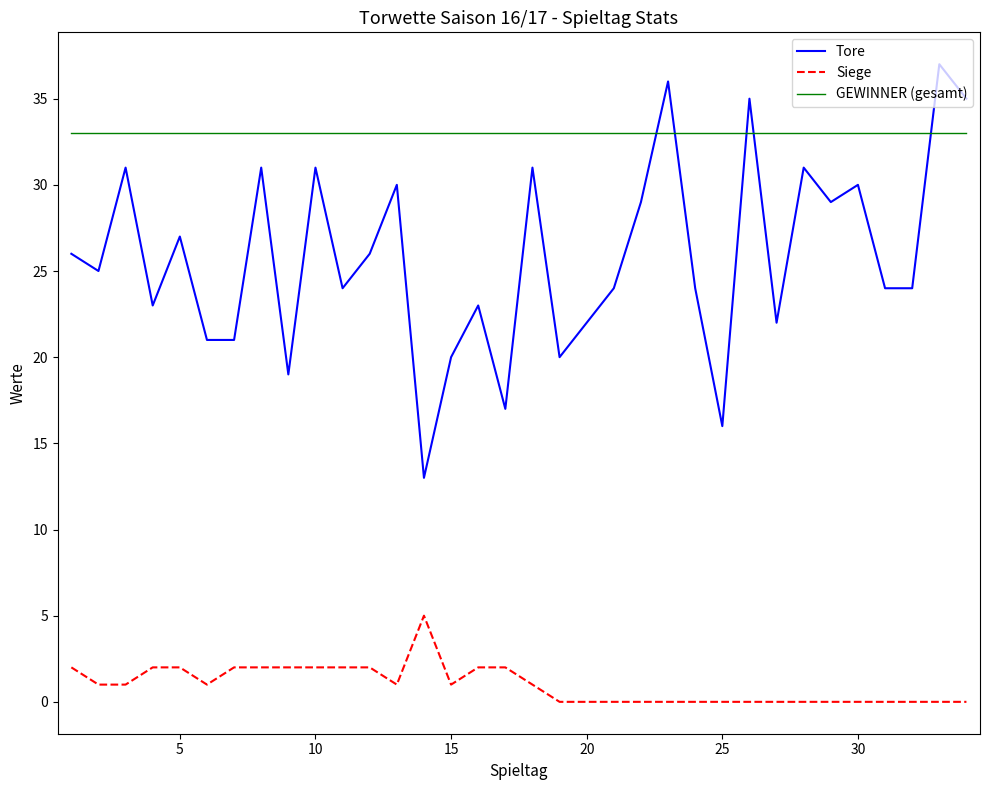

List the series in order of their peak value, lowest first.

Siege, GEWINNER (gesamt), Tore